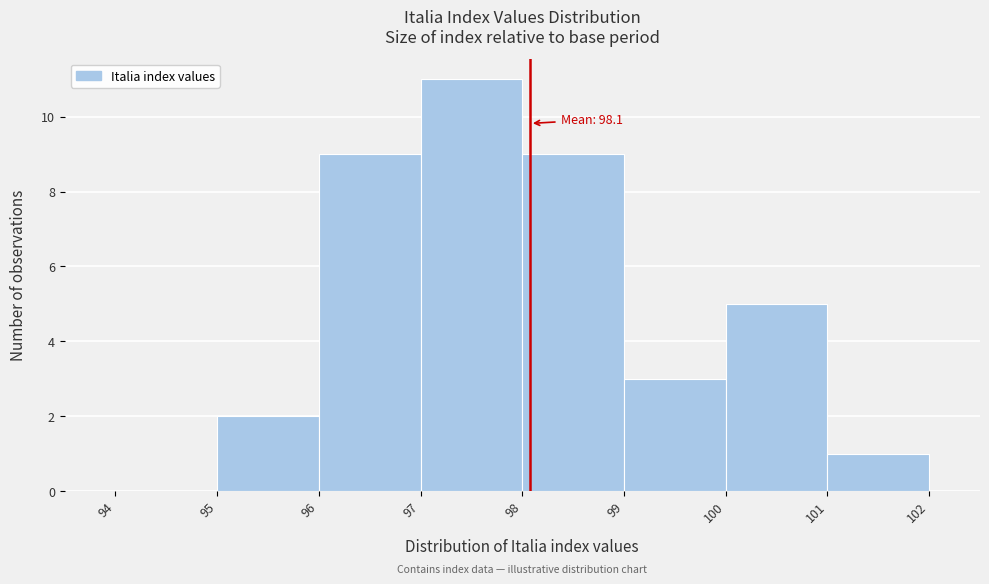

Which range on the x-axis has the tallest bar?

97 to 98